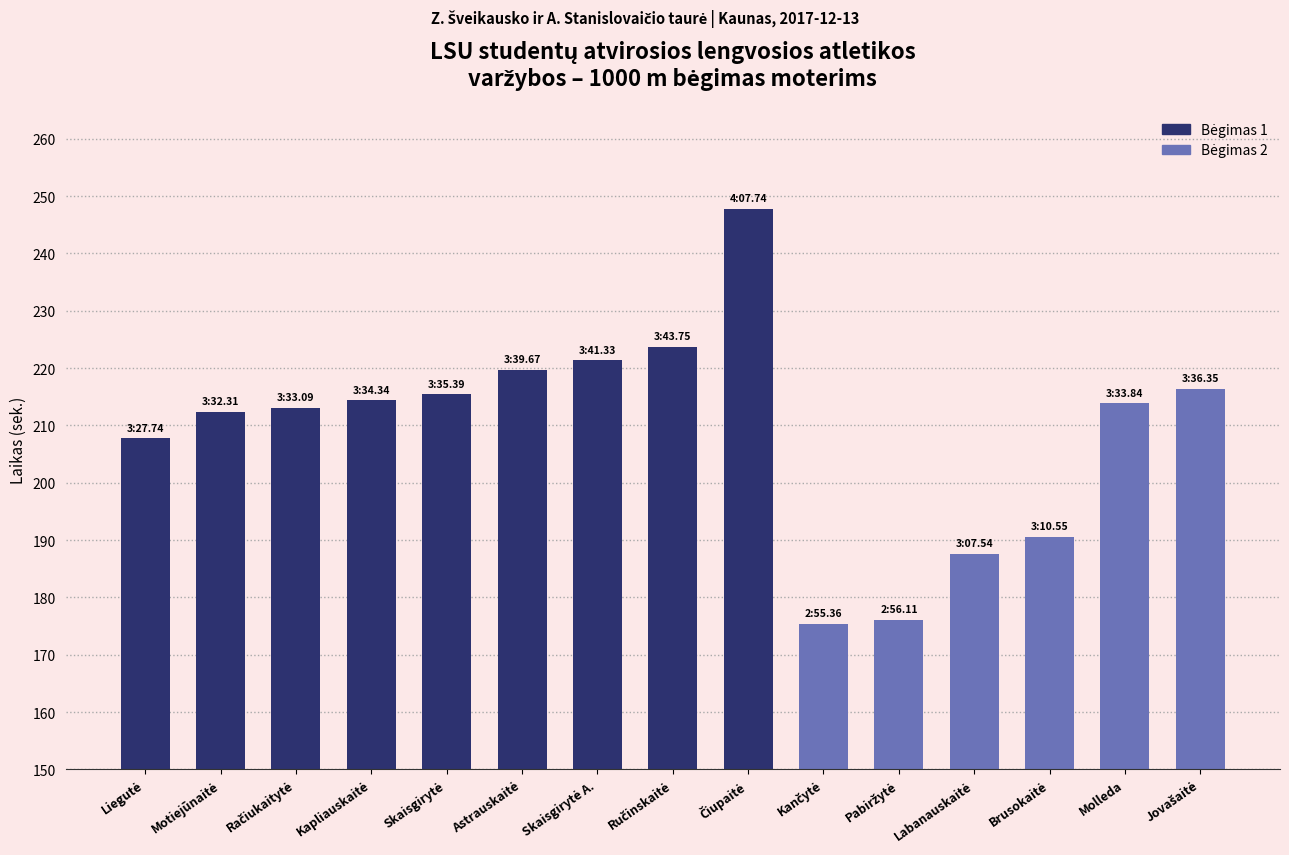

What is the value of the 3rd bar from the left?

213.1